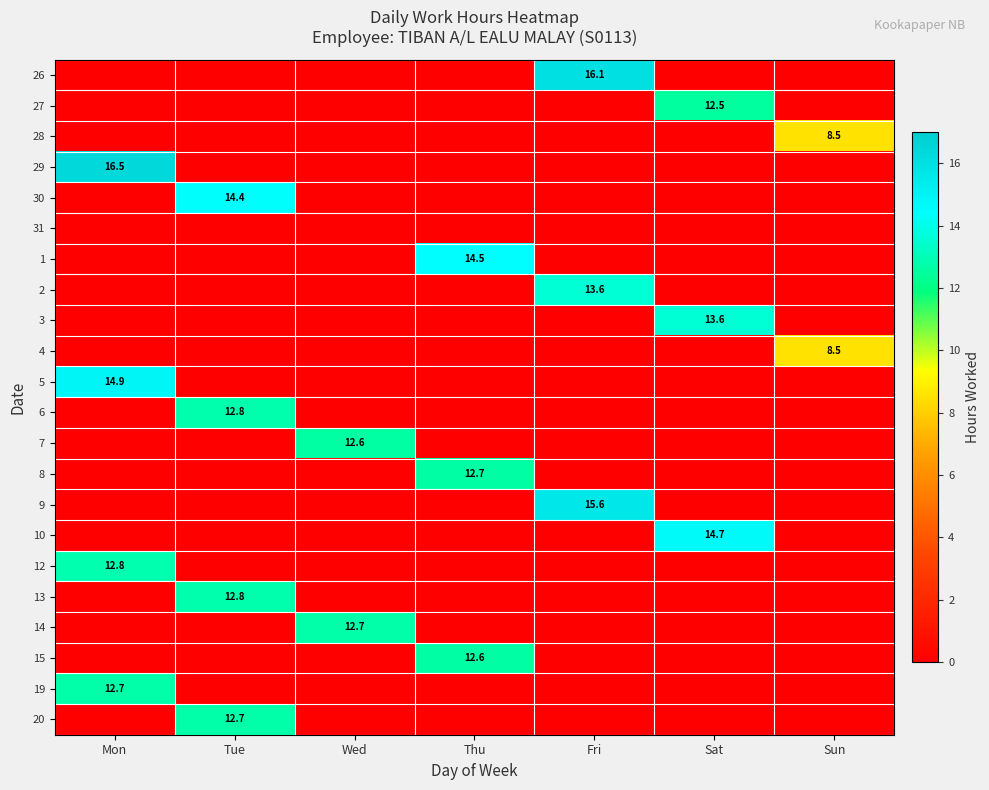

How many distinct data groups are displayed?

22